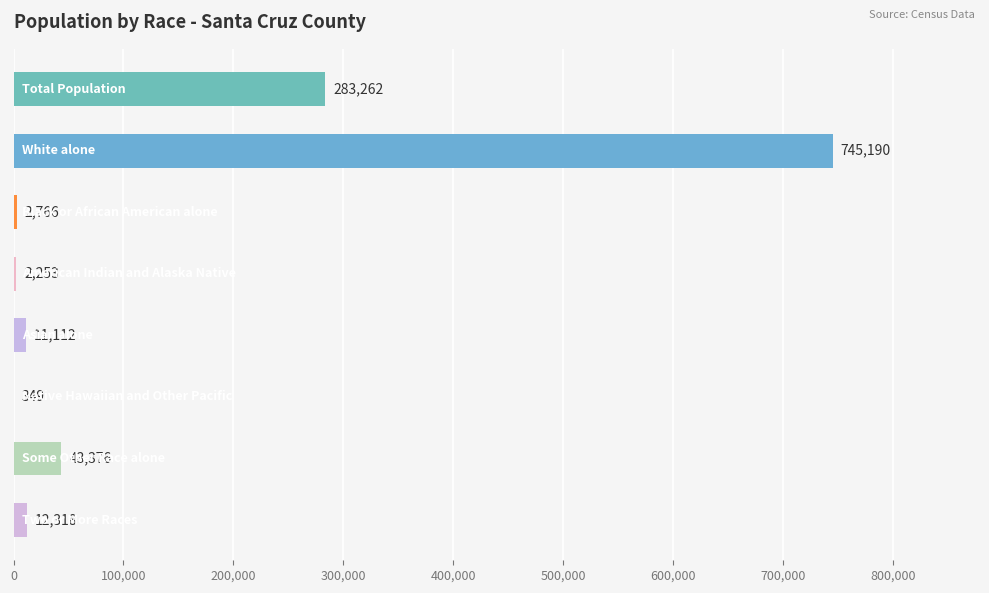

How many data points does each series have?

8